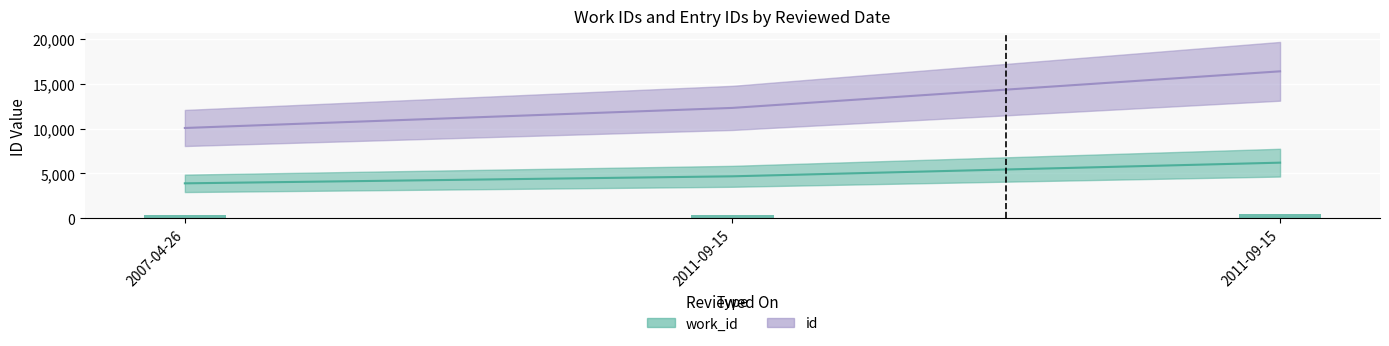

Count the work_id values in the range 3891 to 6198.

3